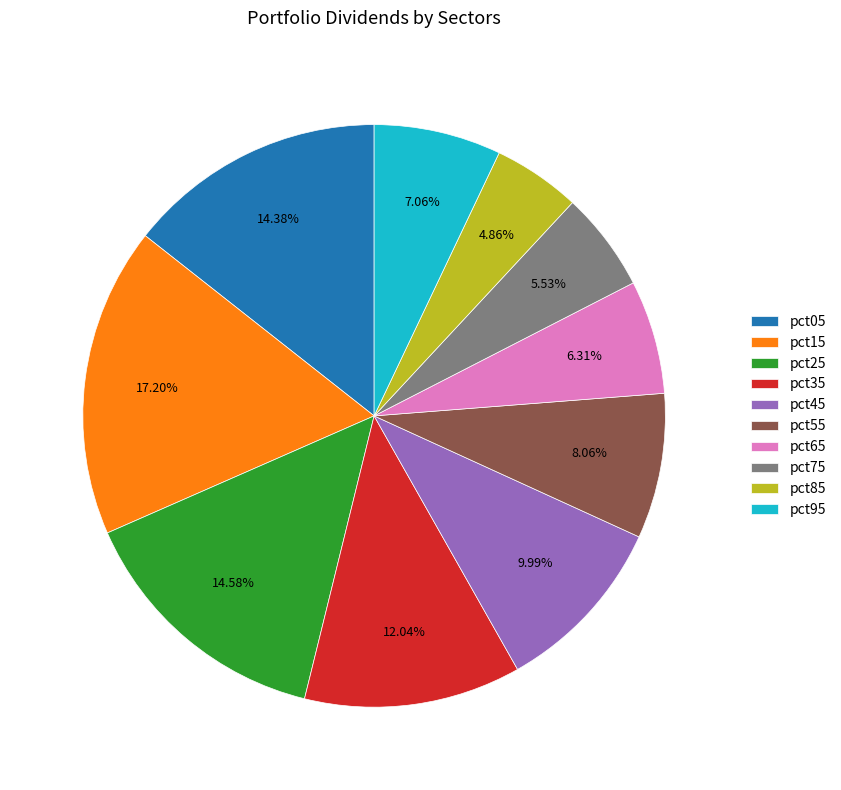

The pct35 slice represents 12% of the pie. True or false?

True